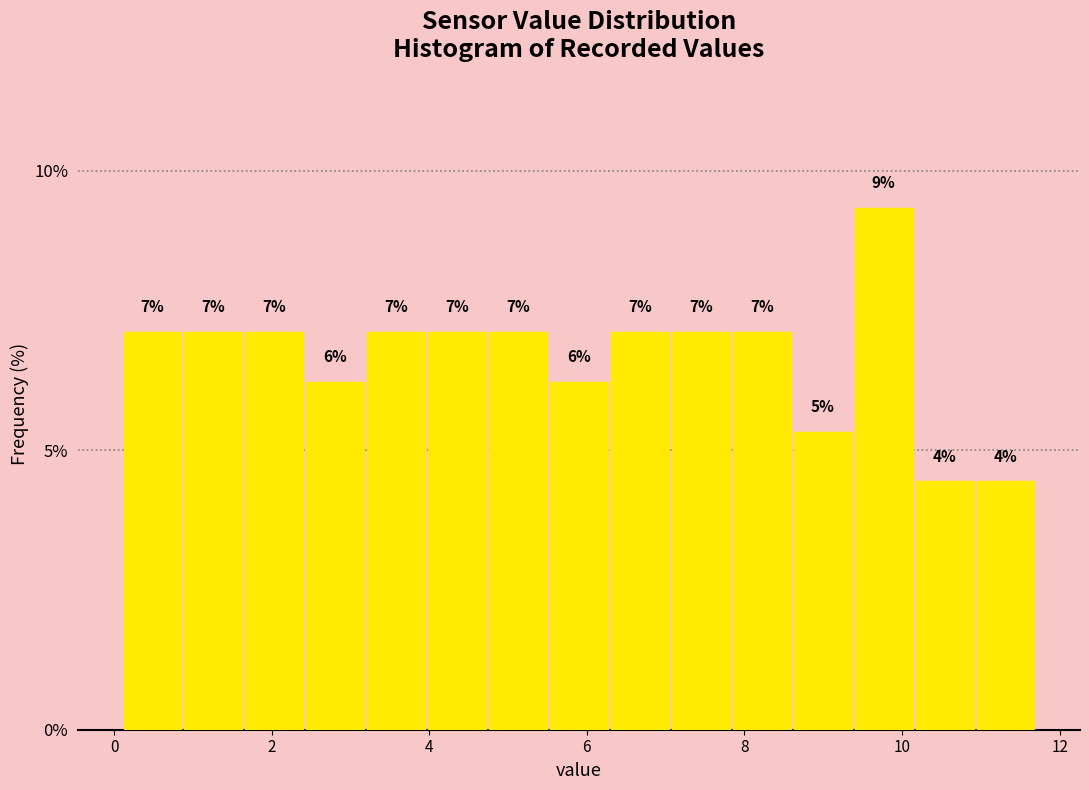

Read against the x-axis, roughly where is the centre of the tallest bar?

9.8